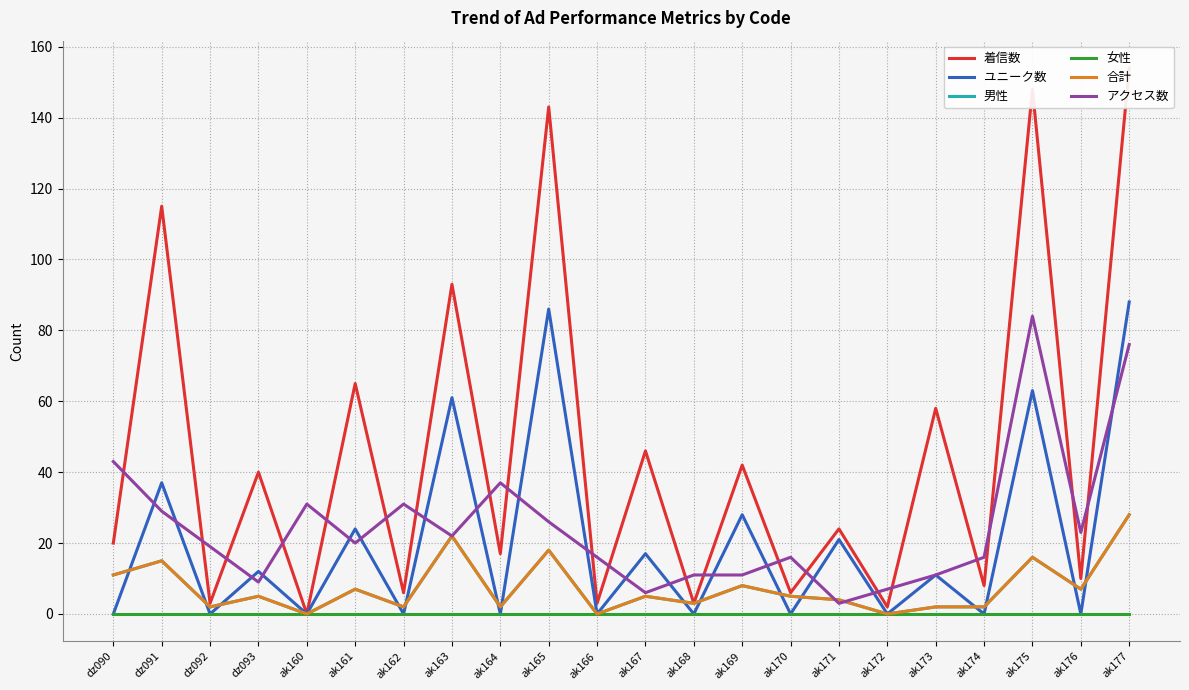

Which has a higher value, dz093 or ak167?

ak167